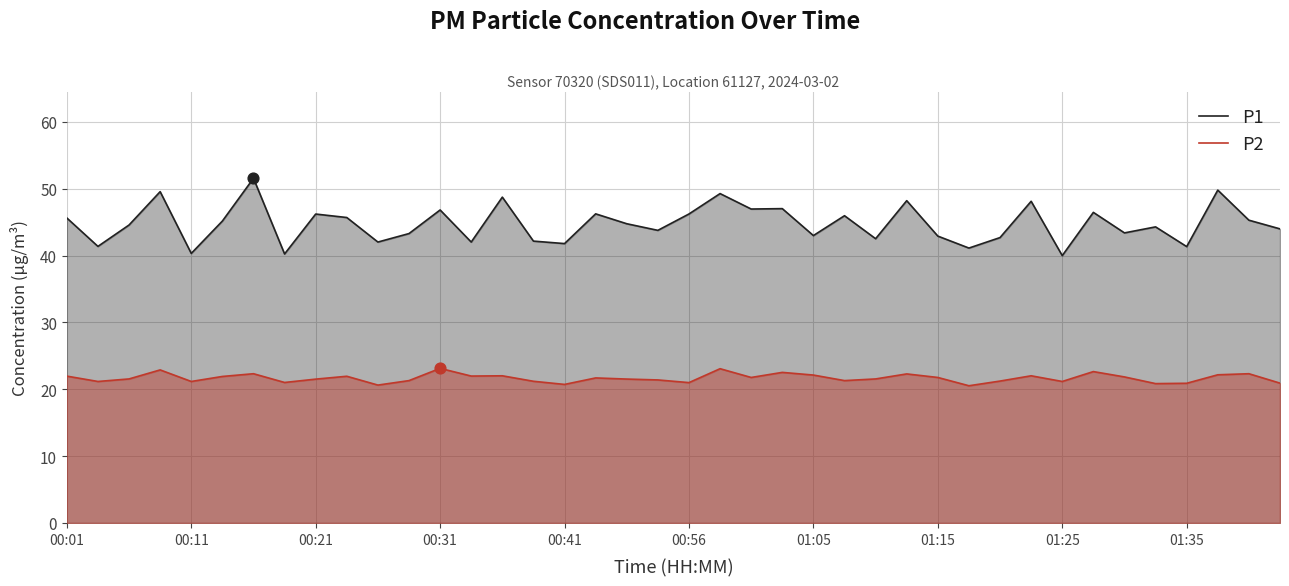

Which series has the widest spread of Y values?

P1